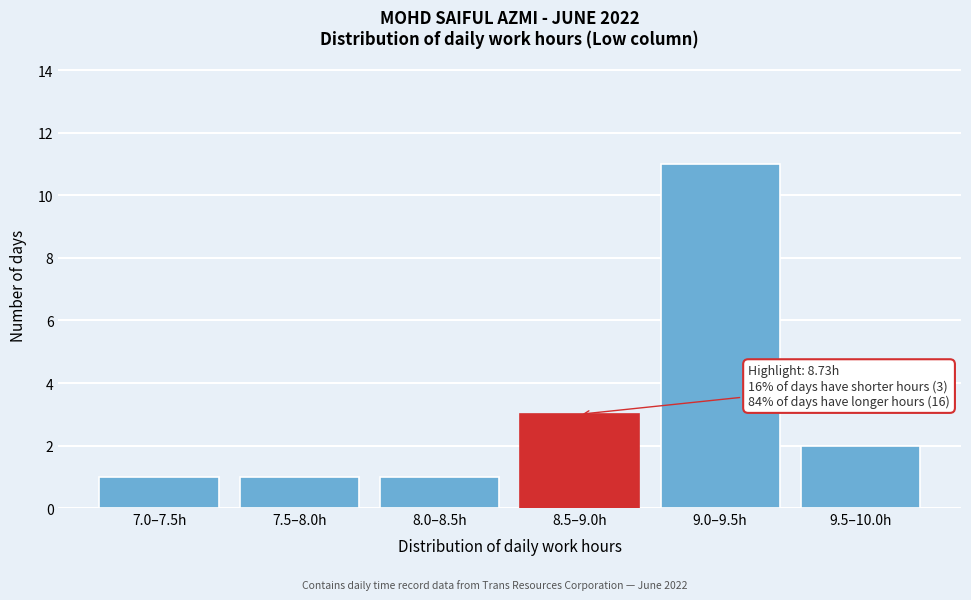

Reading left to right, list all the values displayed in this chart.

1	1	1	3	11	2